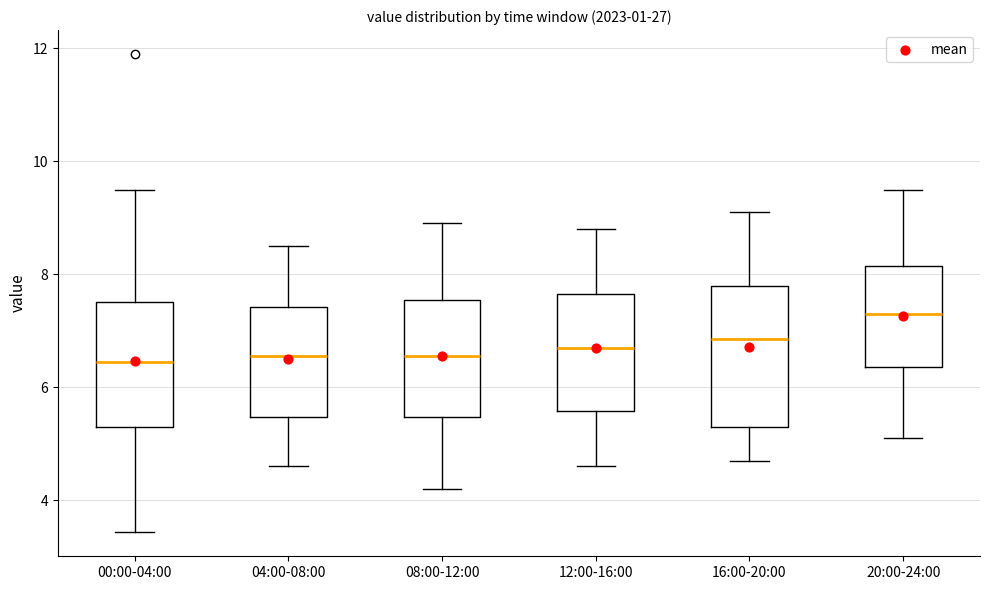

Comparing the boxes themselves (not the whiskers), which one is the tallest?

16:00-20:00